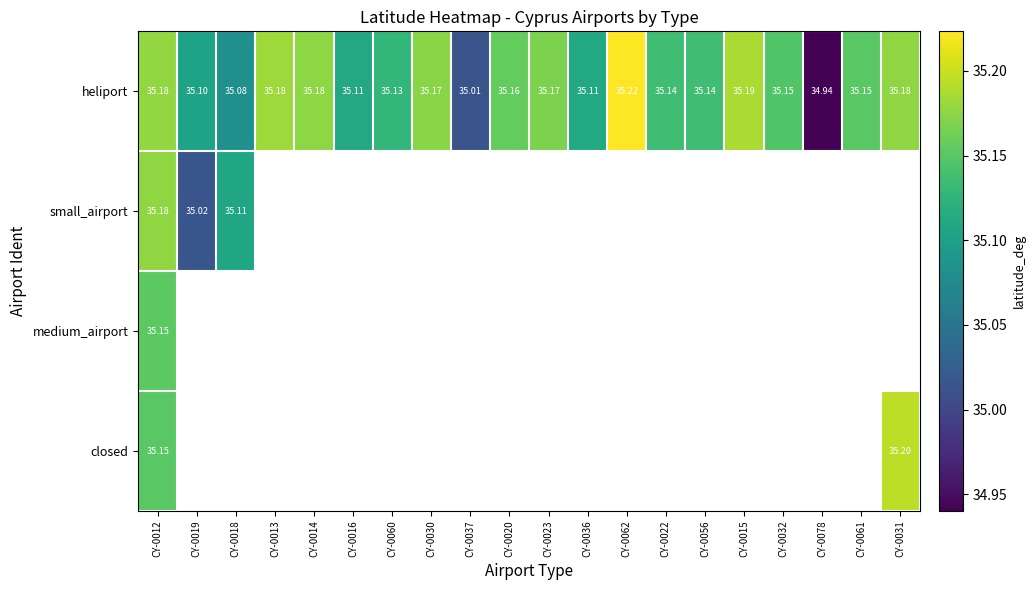

Is it true that heliport equals 12.0 at CY-0061?

False